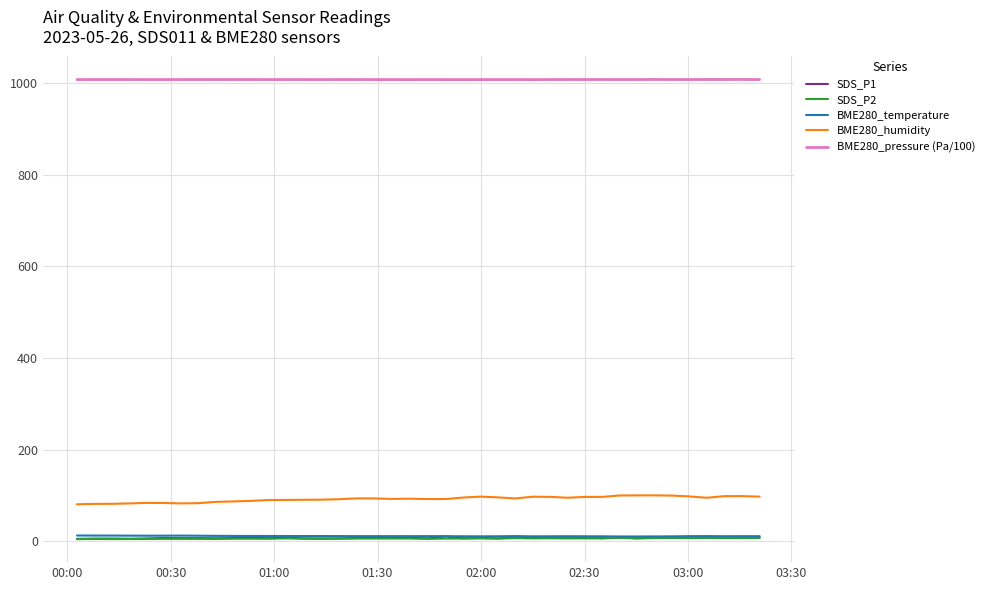

Which series has the widest spread of values?

BME280_humidity